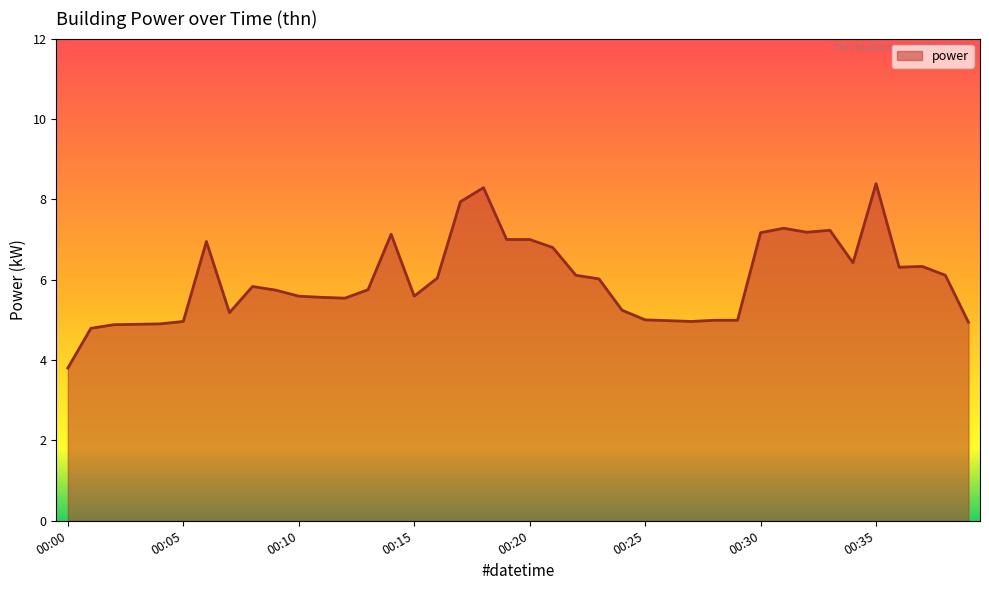

What is the difference between the maximum and minimum values?

4.6